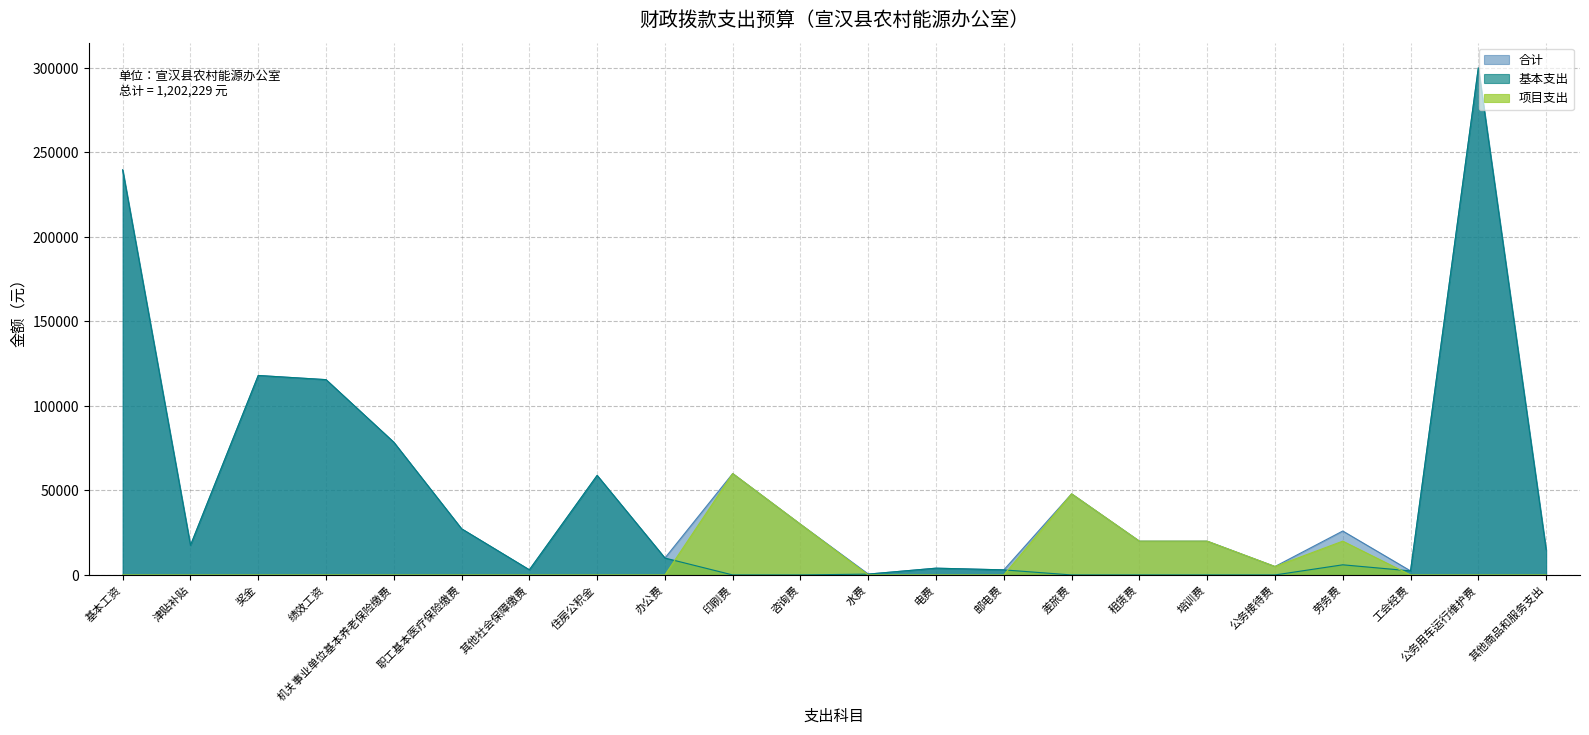

How many data points does each series have?

22